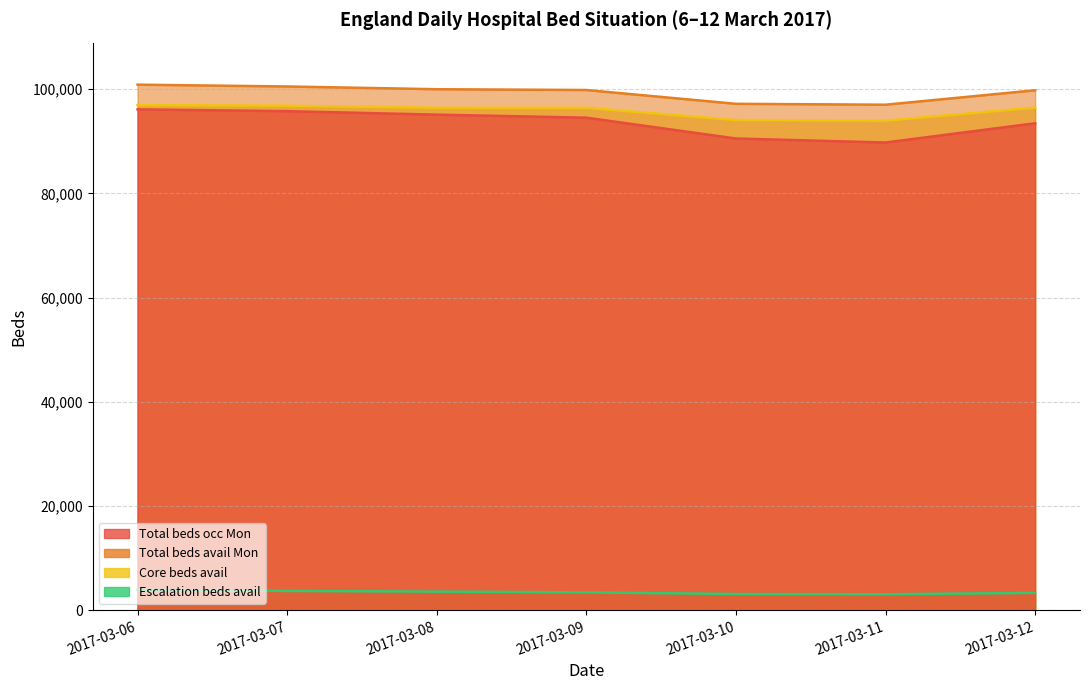

At how many categories does at least one series exceed 16519?

7